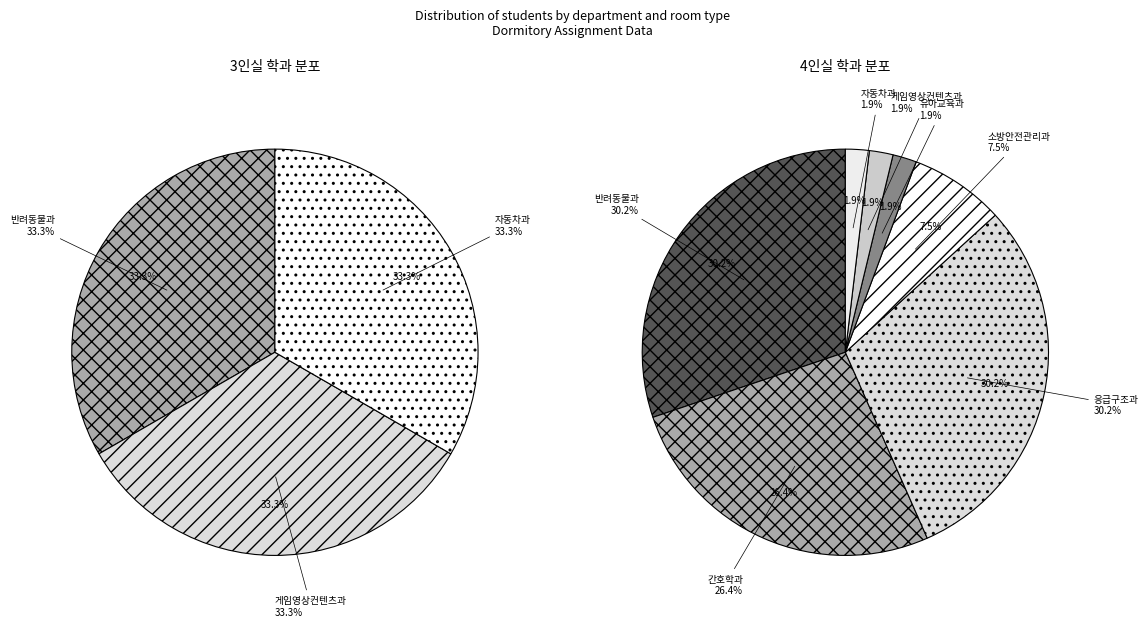

What is the ratio of the value at 반려동물과 to the value at 유아교육과?

16.0